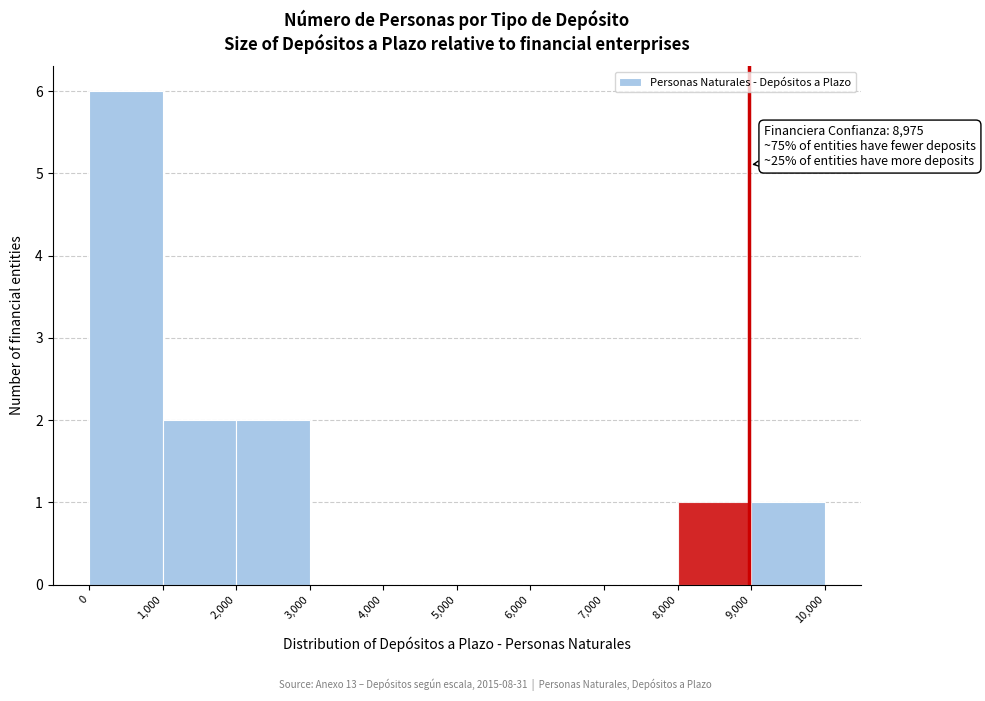

Over which range of the x-axis is the bar tallest?

0 to 1,000